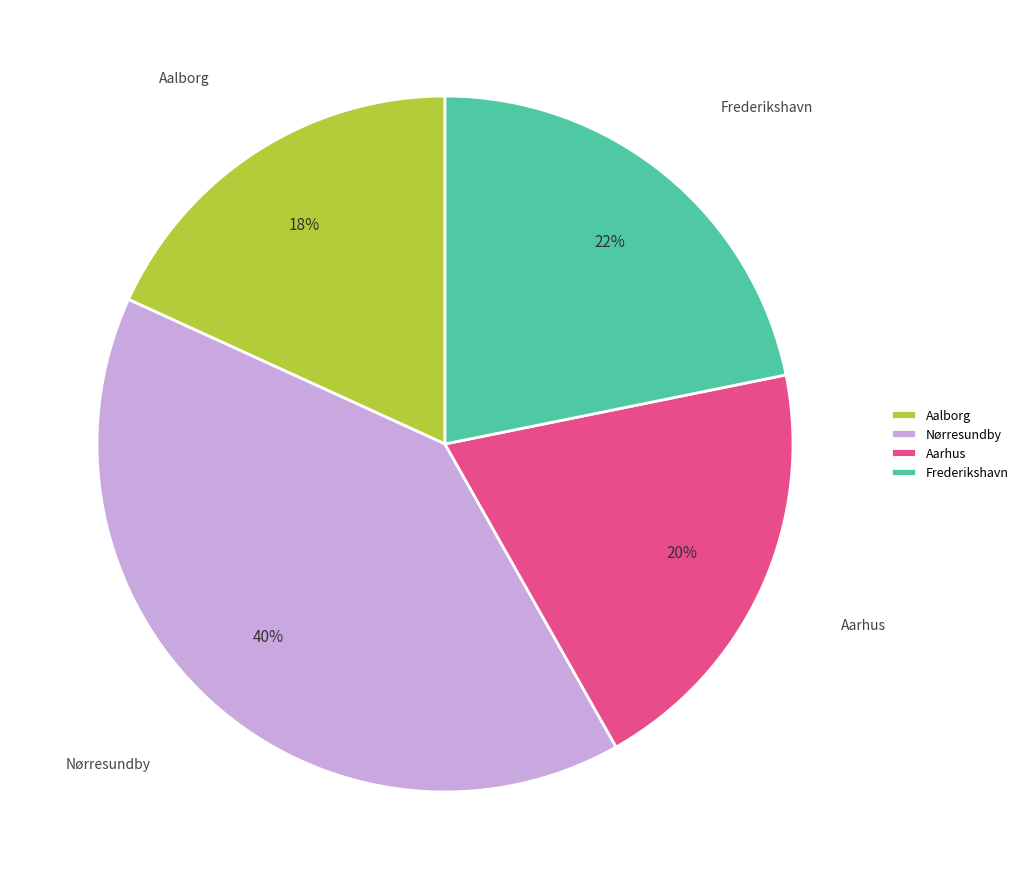

What is the largest slice in the pie chart?

Nørresundby